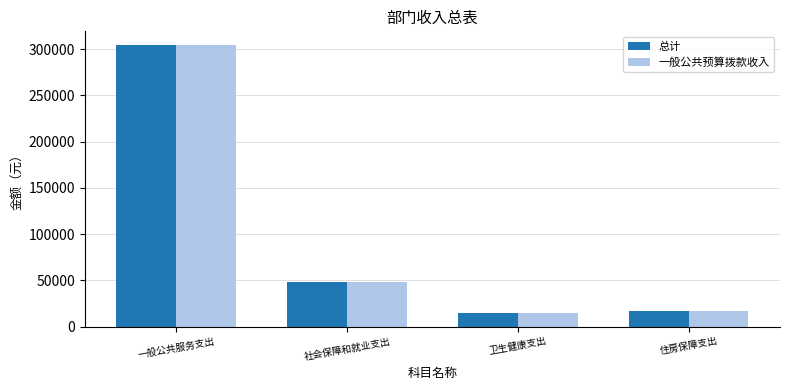

What are all the series names shown in the legend?

总计, 一般公共预算拨款收入